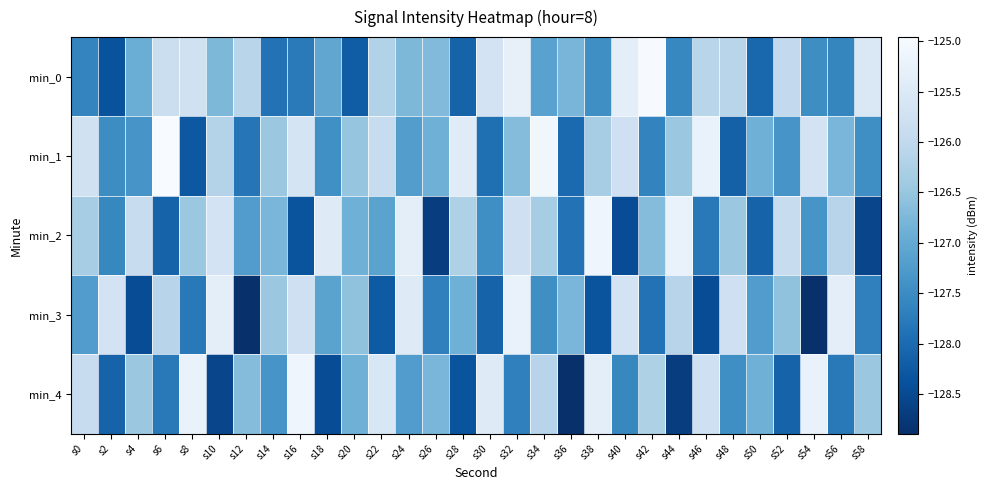

What is the spread (max minus min) of values at s44?

3.4